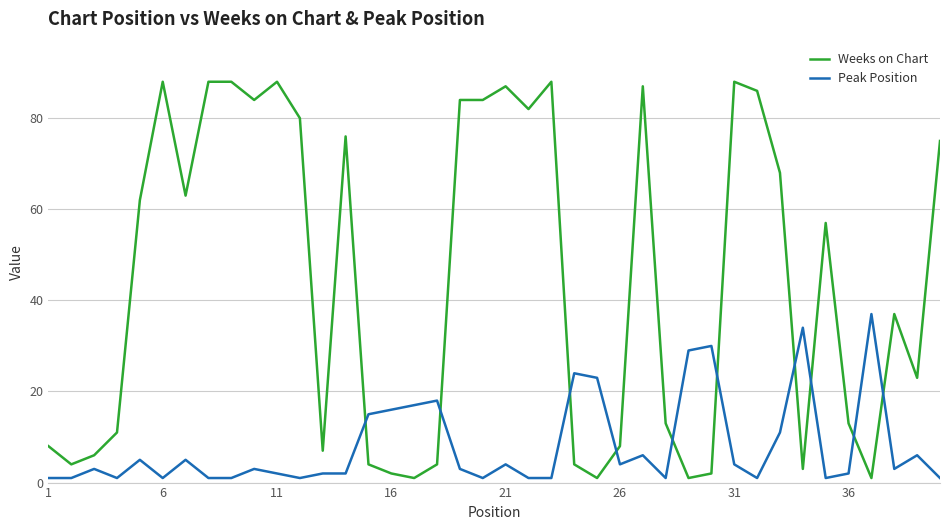

Rank the series by their average value, from highest to lowest.

Weeks on Chart, Peak Position